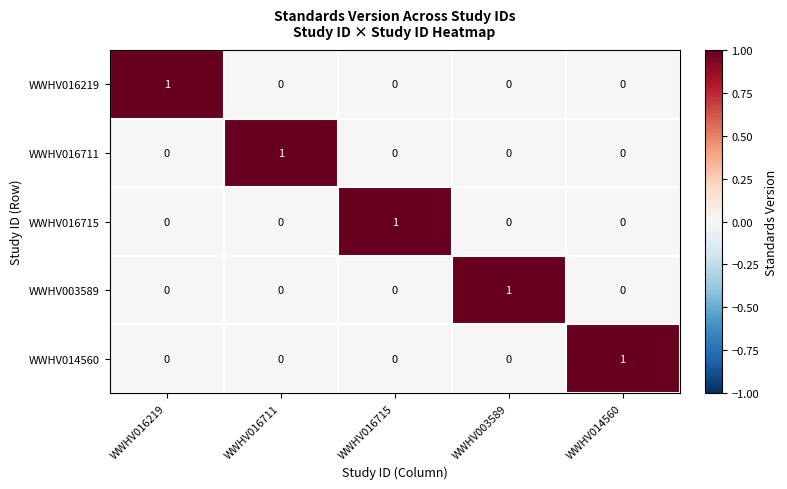

The WWHV016711 series shows 0 at WWHV014560. True or false?

True